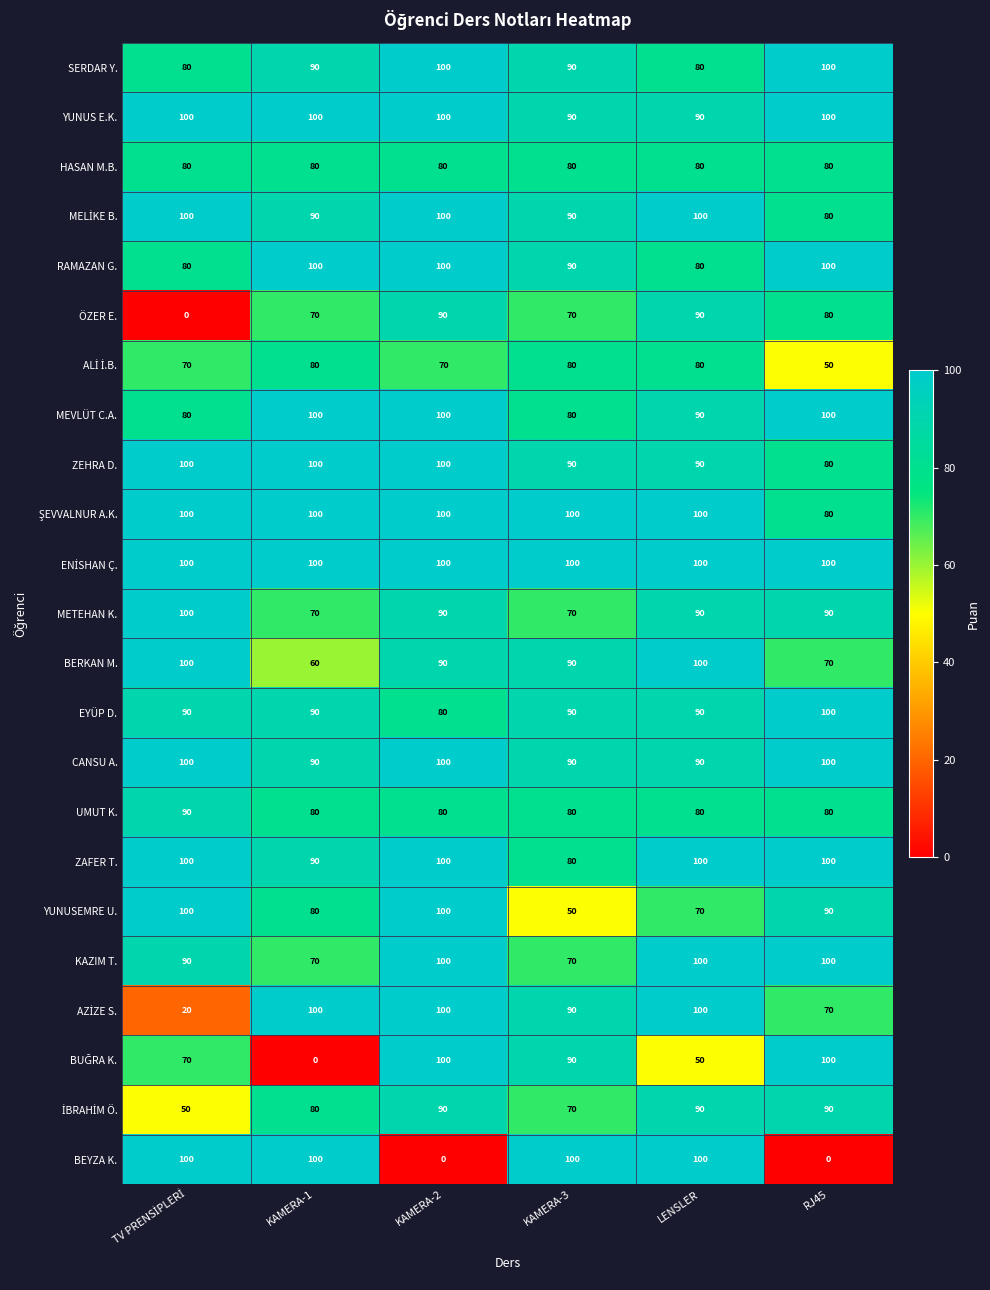

How many categories are shown in the chart?

6